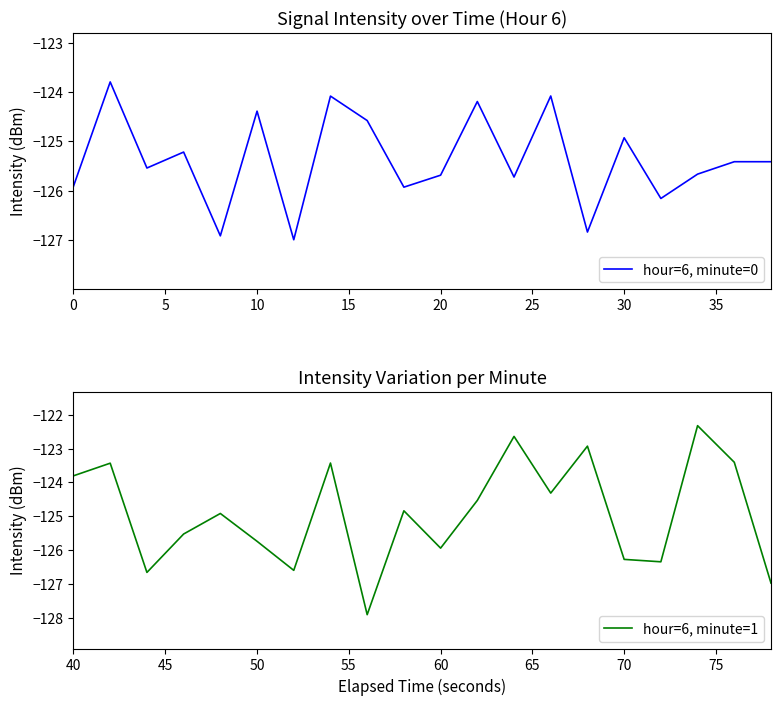

What is the maximum value for hour=6, minute=0?

-123.8